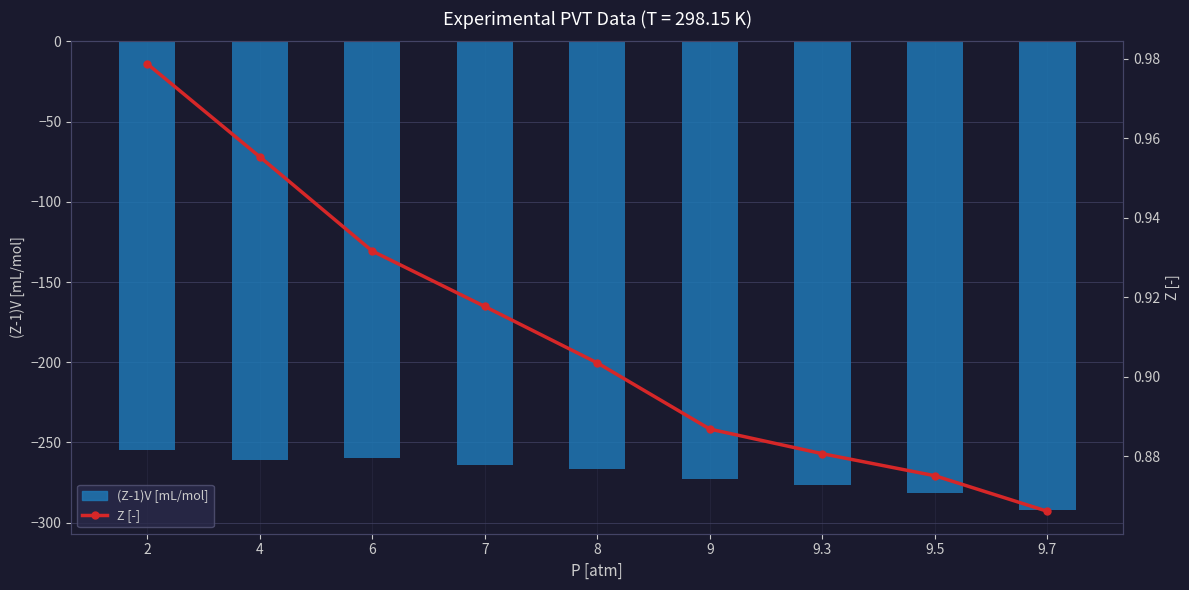

What is the value of the Z [-] bar at the 1st from the left?

1.0